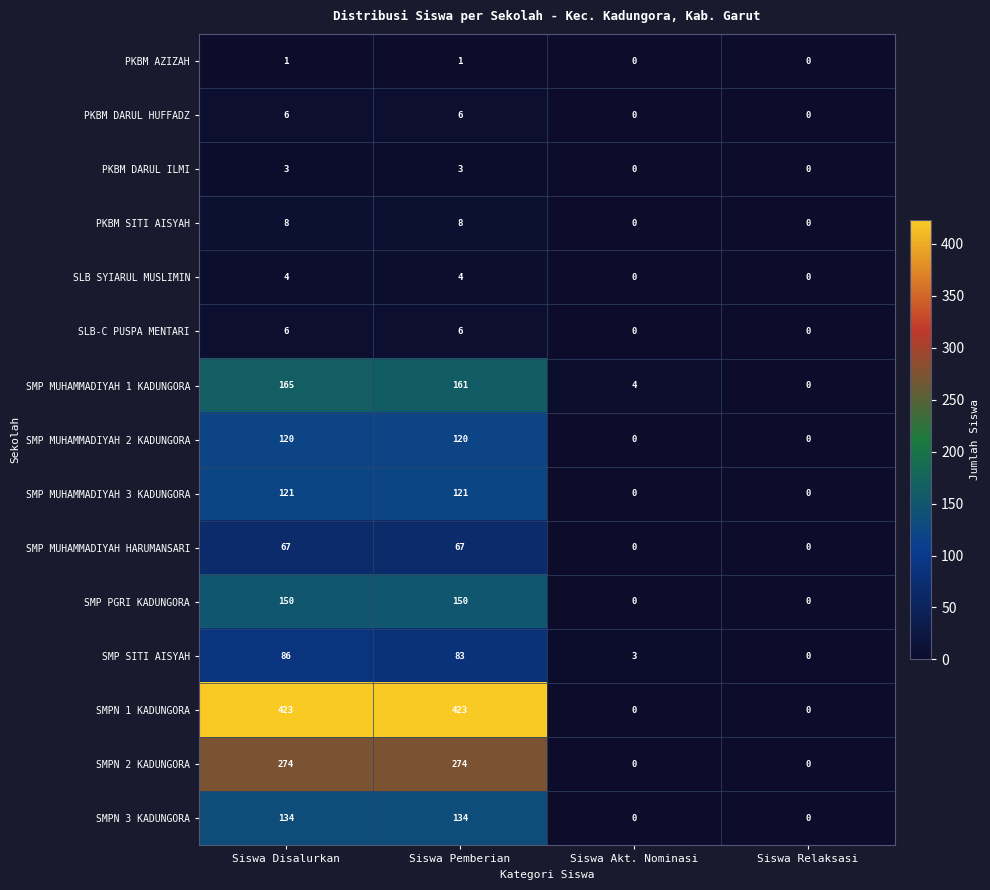

At which category is the sum across all series the highest?

Siswa Disalurkan